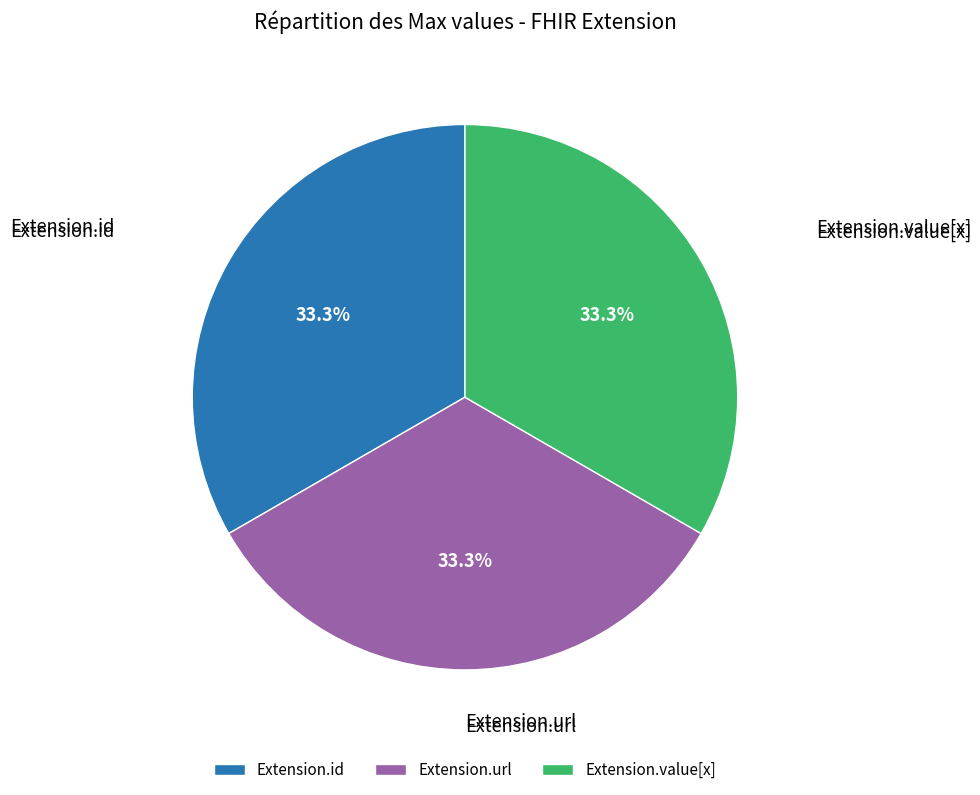

Combined, do Extension.id and Extension.url account for over 50%?

Yes